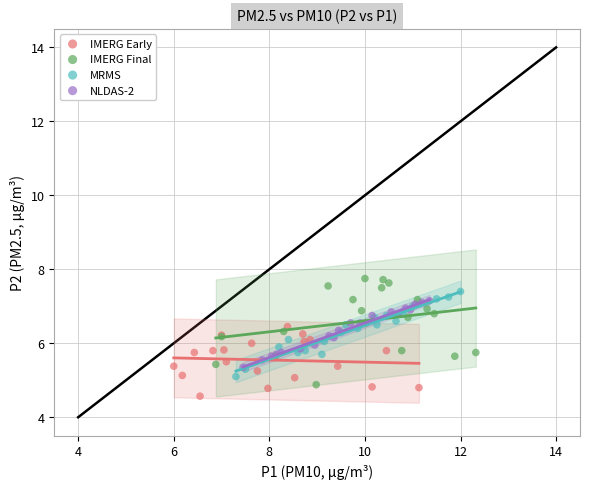

Which series has the widest spread of Y values?

IMERG Final